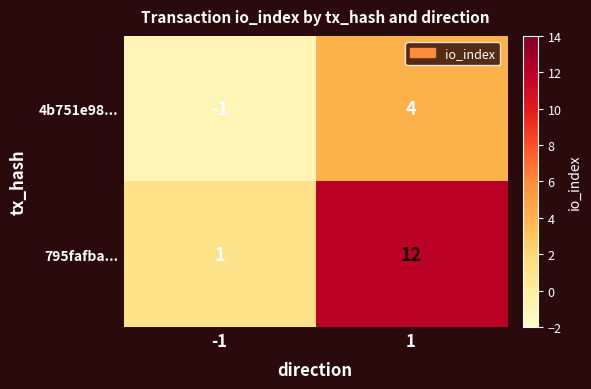

The value of 4b751e98... at -1 is -2. True or false?

False